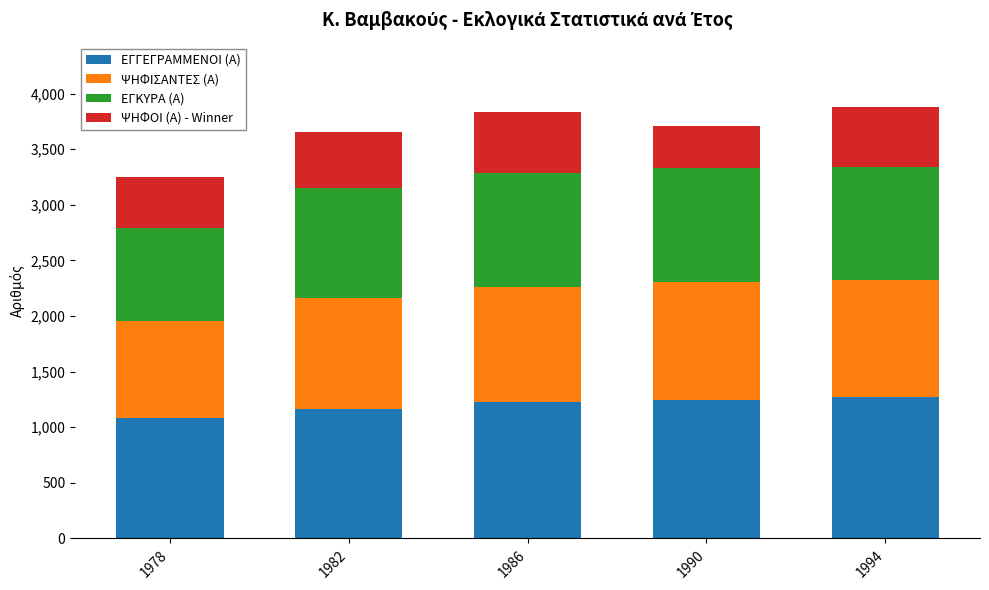

Are the bars grouped side by side (vs. stacked)?

No